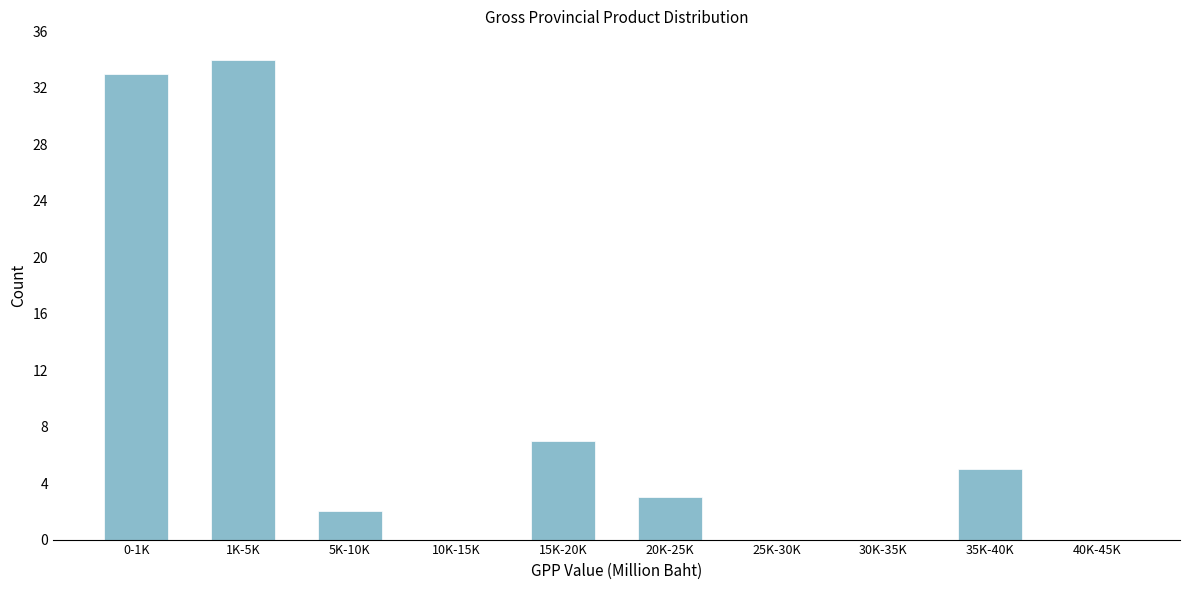

Reading left to right, what are all the values shown in this chart?

0-1K=33	1K-5K=34	5K-10K=2	10K-15K=0	15K-20K=7	20K-25K=3	25K-30K=0	30K-35K=0	35K-40K=5	40K-45K=0